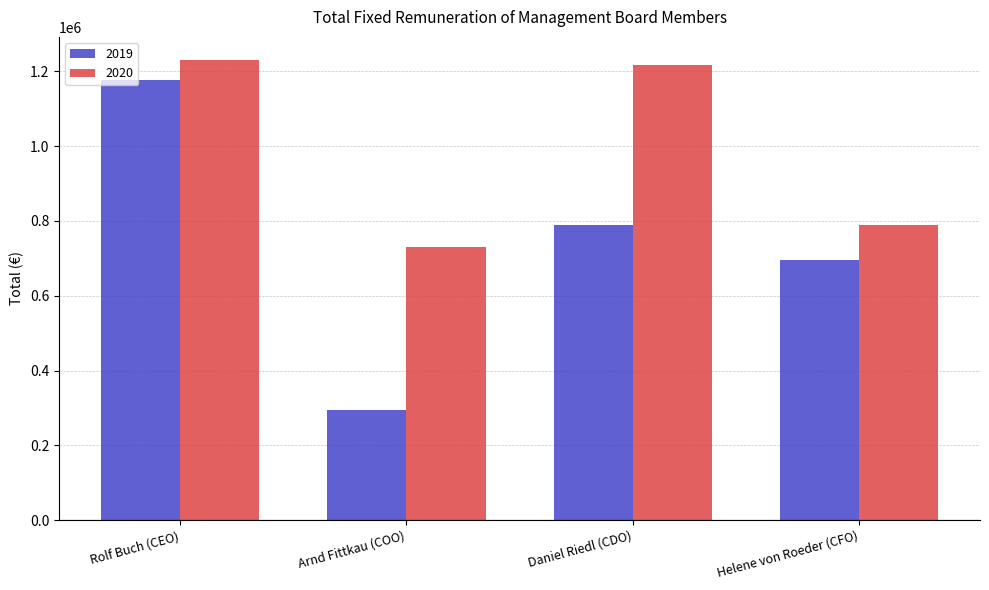

At which category is the sum across all series the highest?

Rolf Buch (CEO)